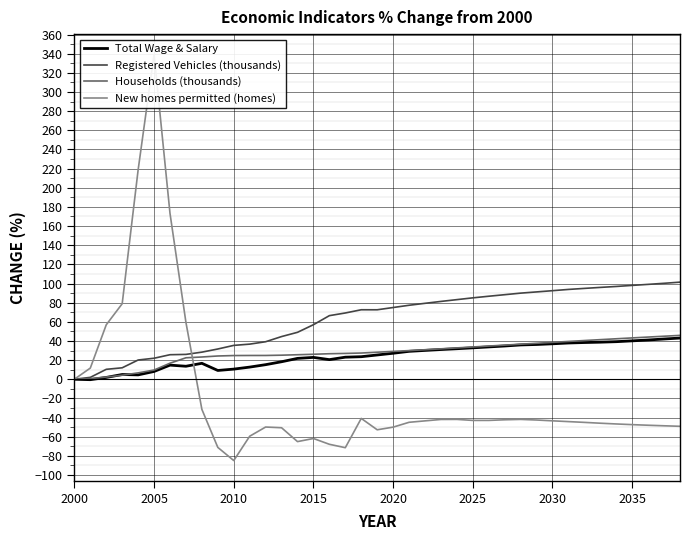

What is the difference between the maximum and minimum values in the Registered Vehicles (thousands) series?

101.4